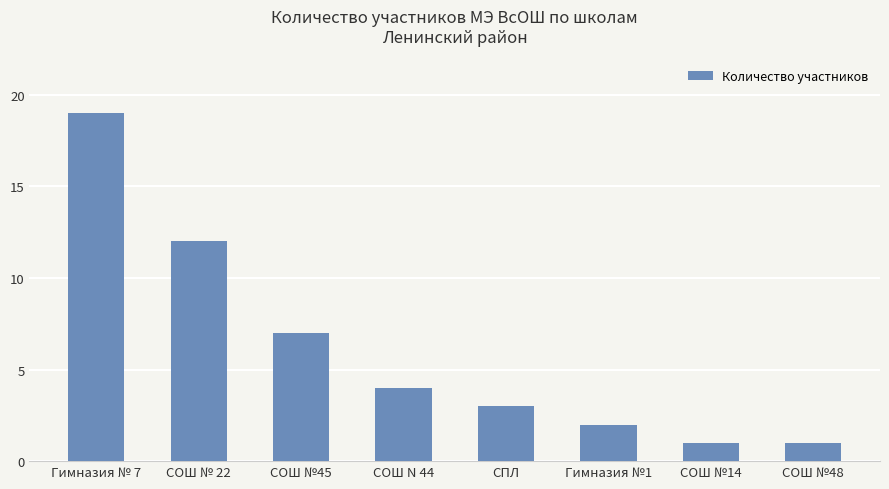

What is the minimum value shown in the chart?

1